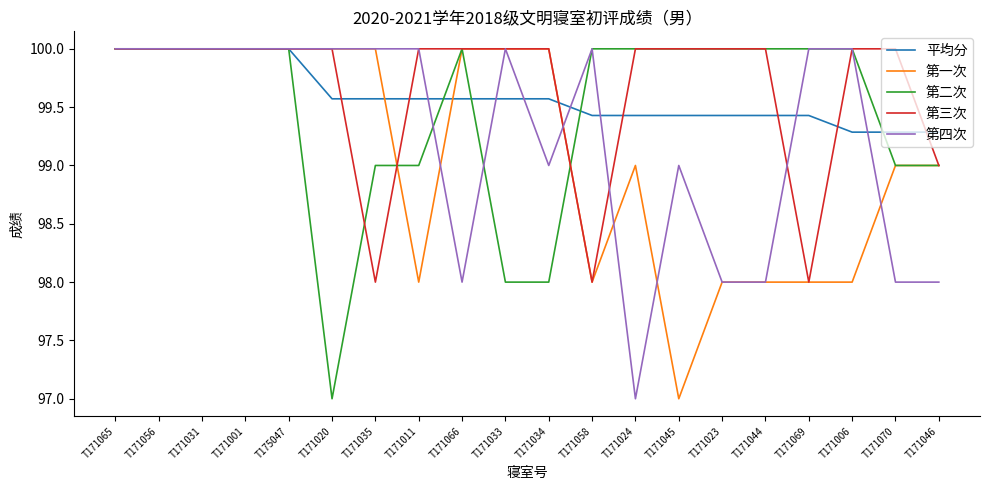

Which series changed the most between T171033 and T171045?

第一次